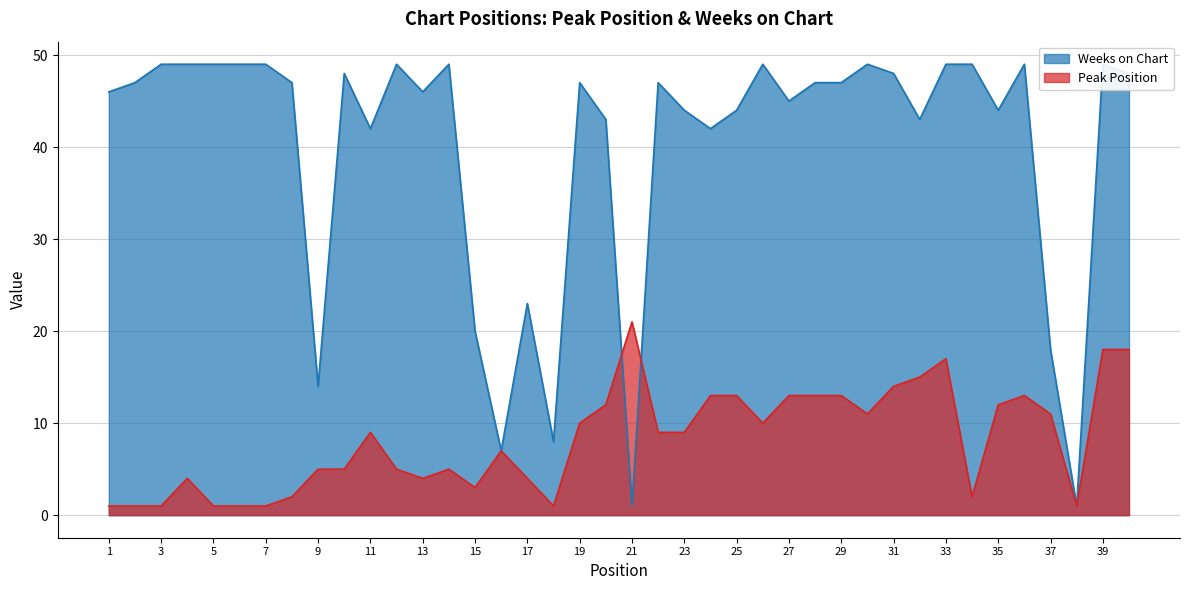

What are all the series names shown in the legend?

Peak Position, Weeks on Chart